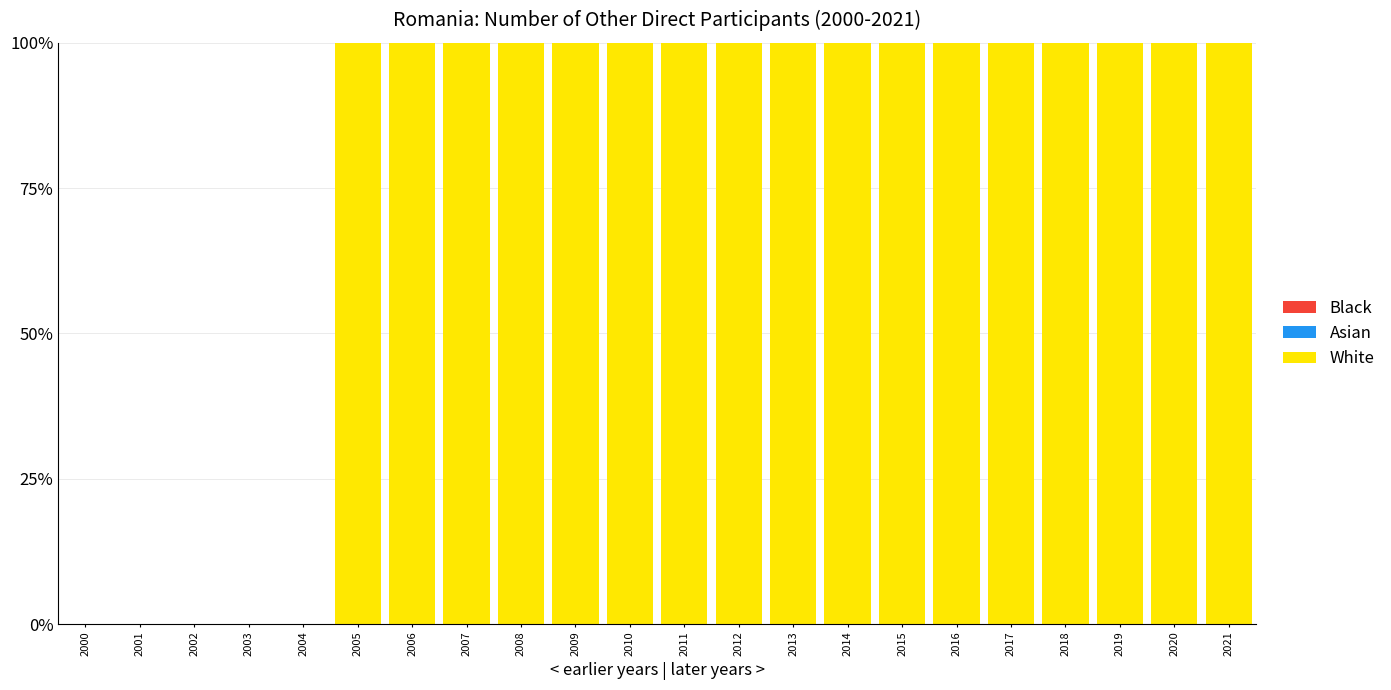

What is the ratio of the value at 2016 to the value at 2009?

1.0